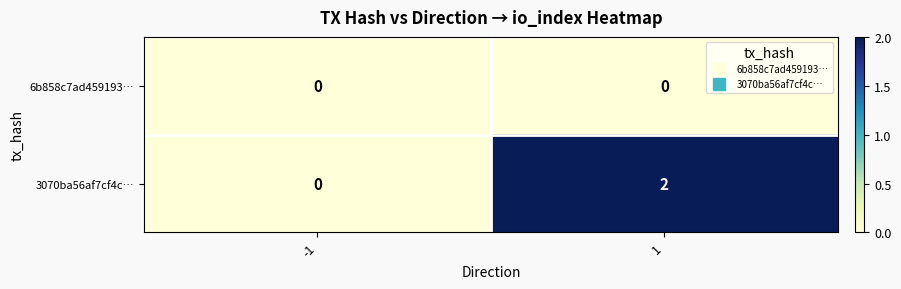

Reading left to right, extract all data points from this chart.

6b858c7ad459193…: 0	0
3070ba56af7cf4c…: 0	2